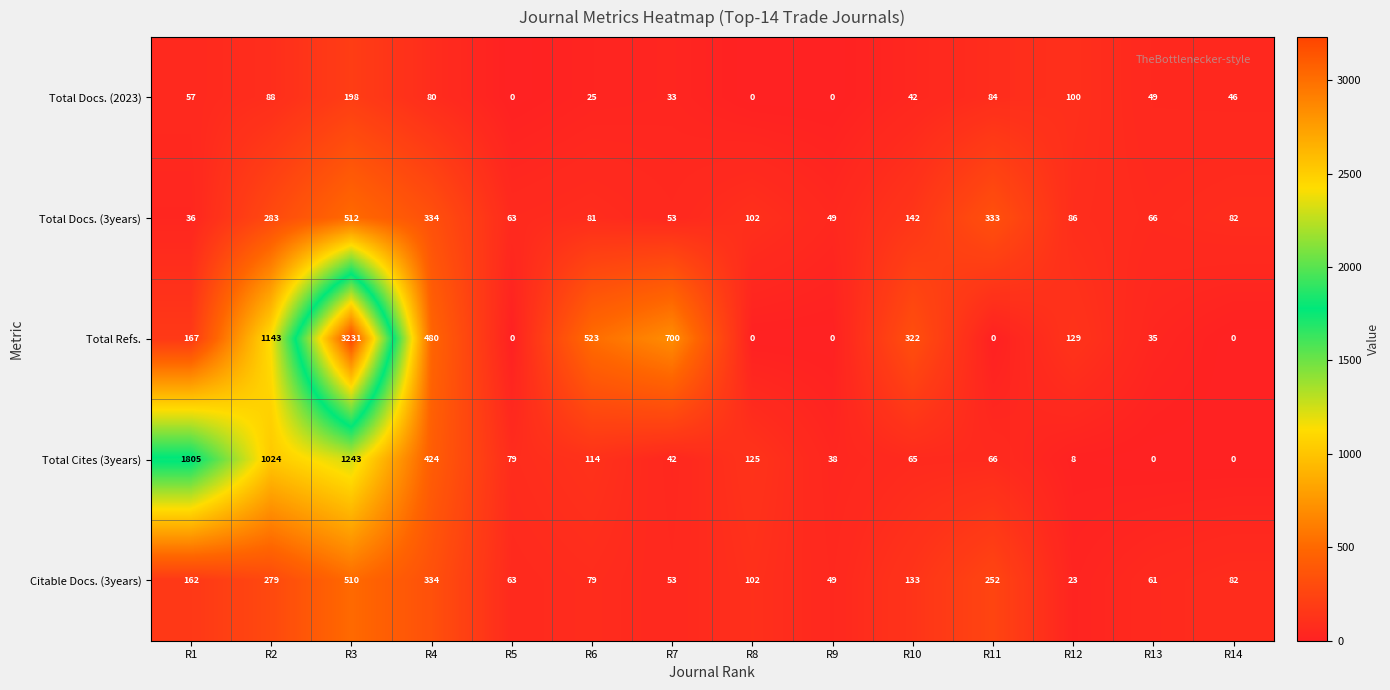

What is the maximum value shown in the chart?

3231